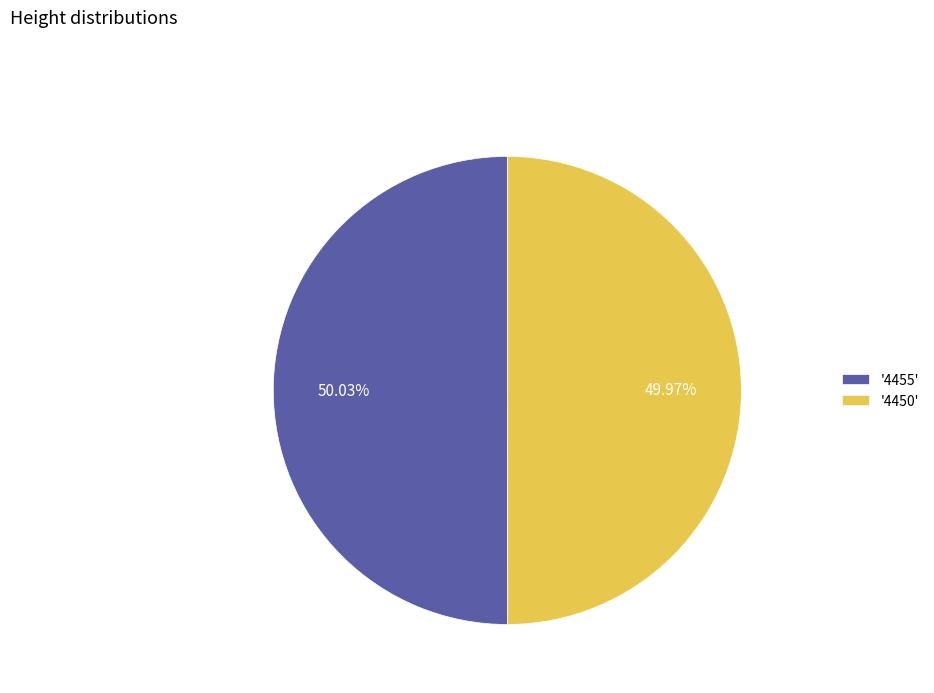

Is there any slice that represents more than half of the pie?

Yes